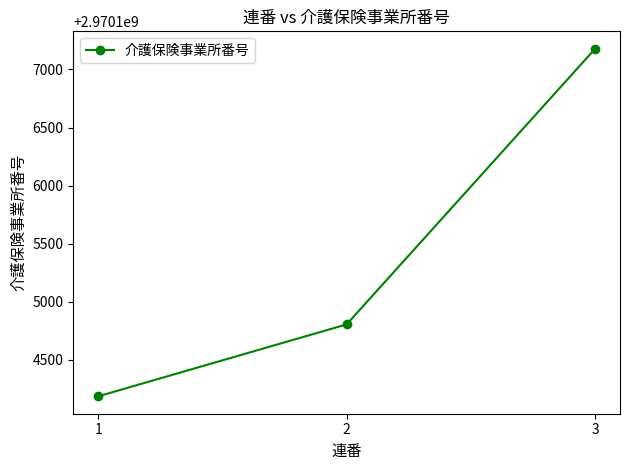

What is the ratio of the value at 1 to the value at 3?

1.0